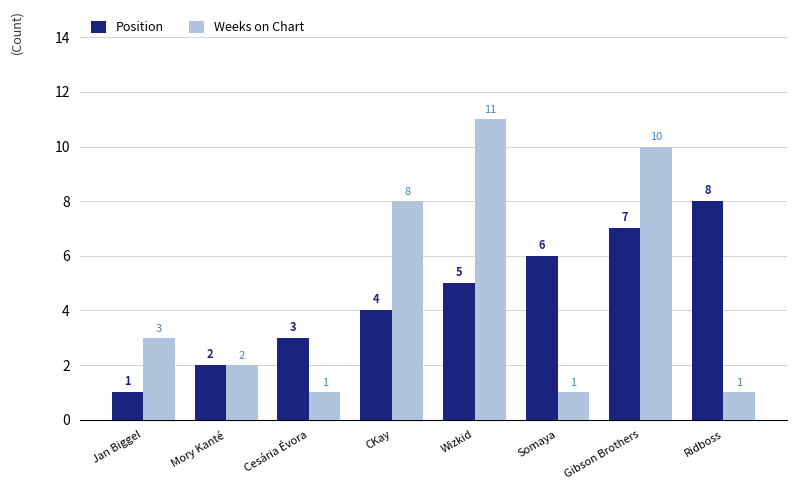

Is it true that Position equals 3 at Mory Kanté?

False